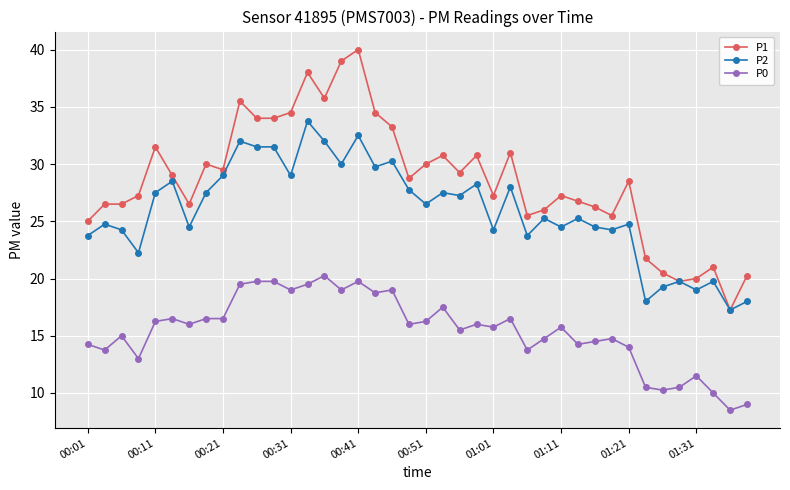

True or false: P2 and P0 cross at least once.

False